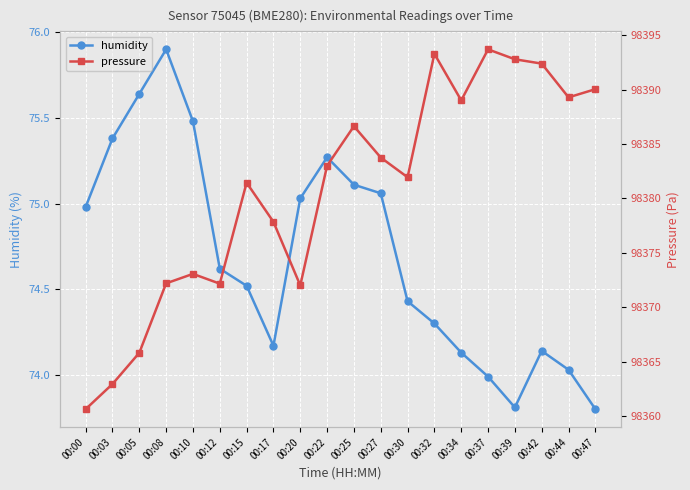

What is the sum of the pressure values at 00:00 and 00:44?

196749.9